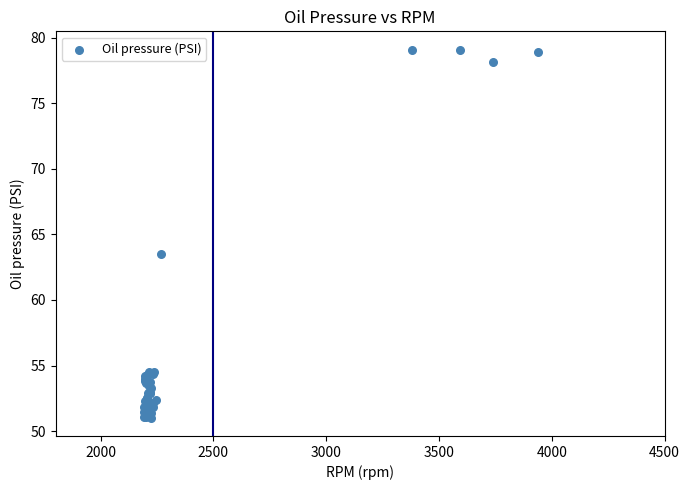

What Y value in the scatter plot is closest to 65?

63.5